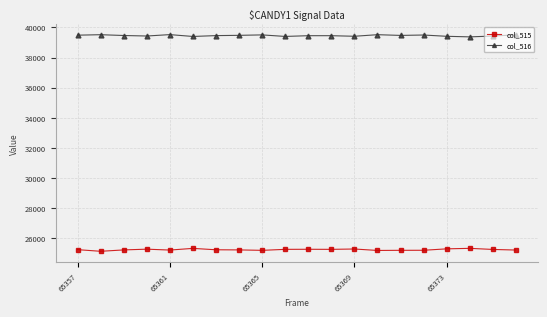

What is the sum of all col_515 values?

504909